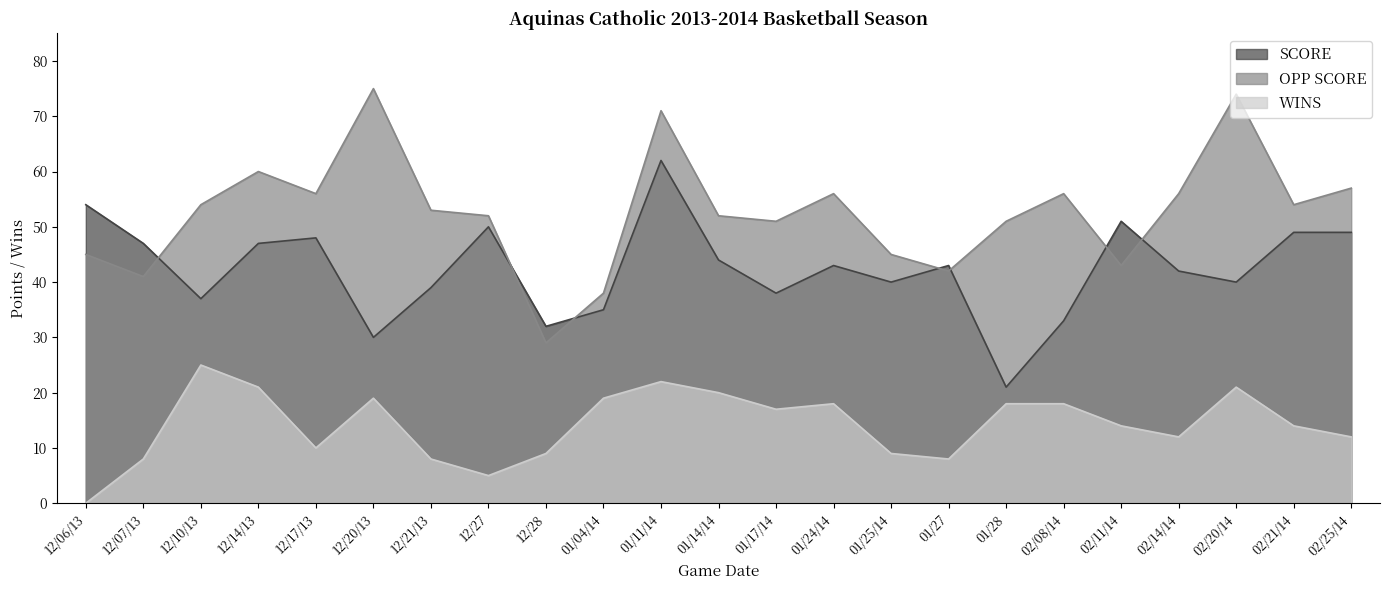

List the series in order of their peak value, highest first.

OPP SCORE, SCORE, WINS